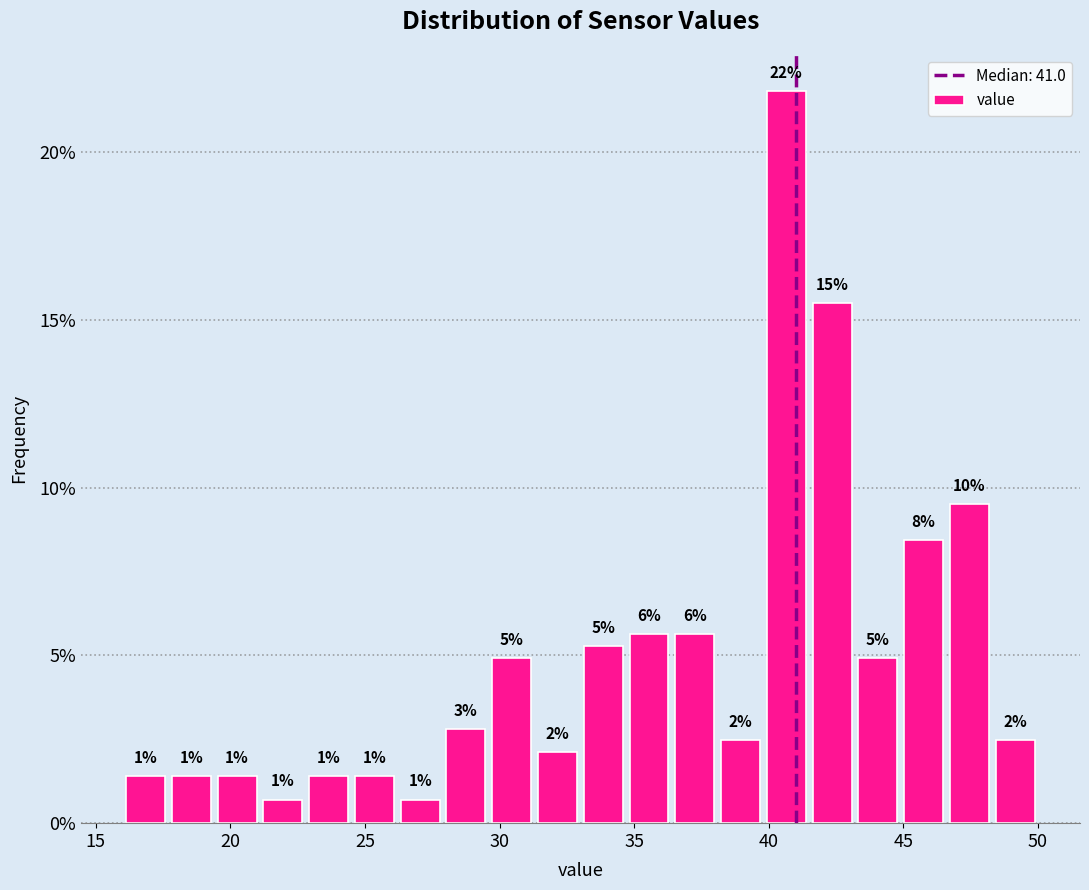

Read against the x-axis, roughly where is the centre of the tallest bar?

40.5